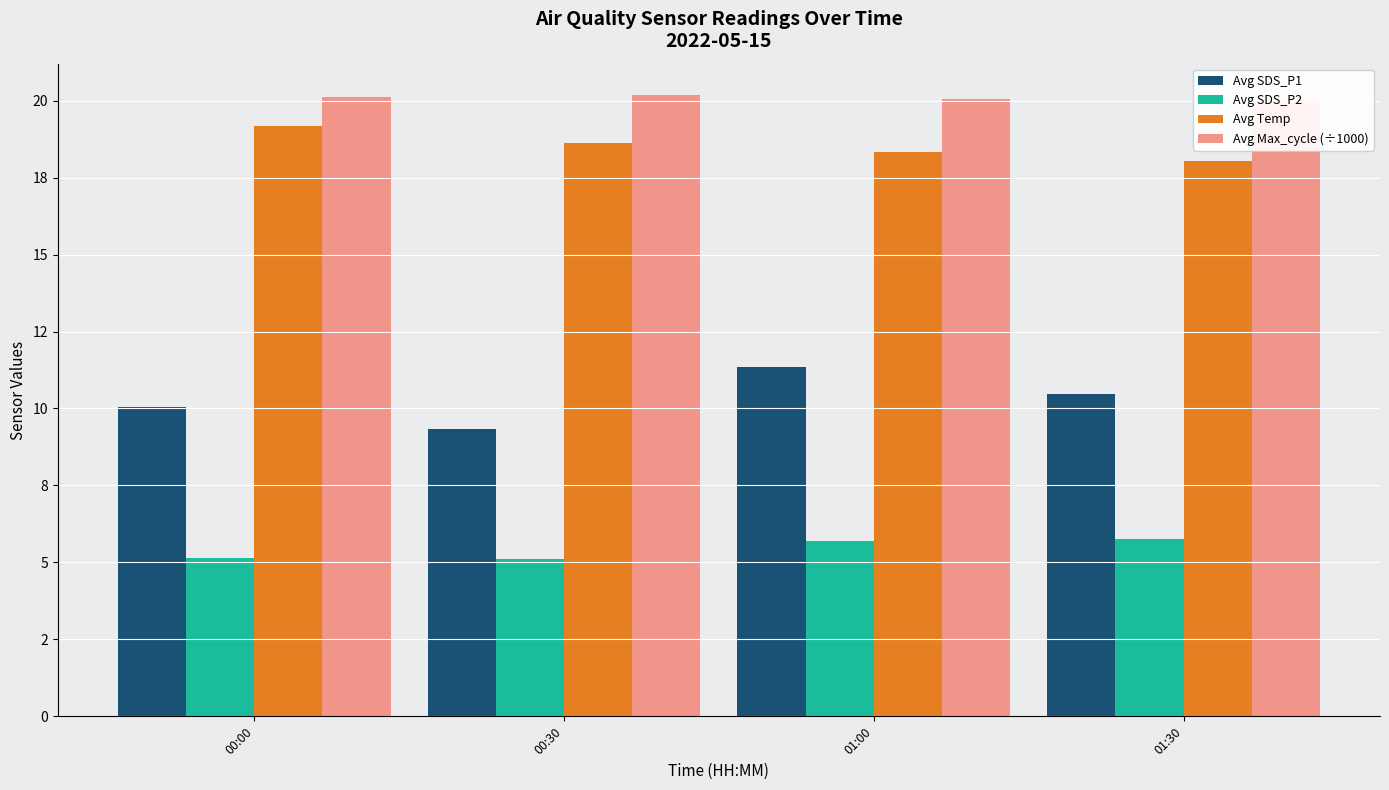

What is the total value across all series at 01:30?

54.3